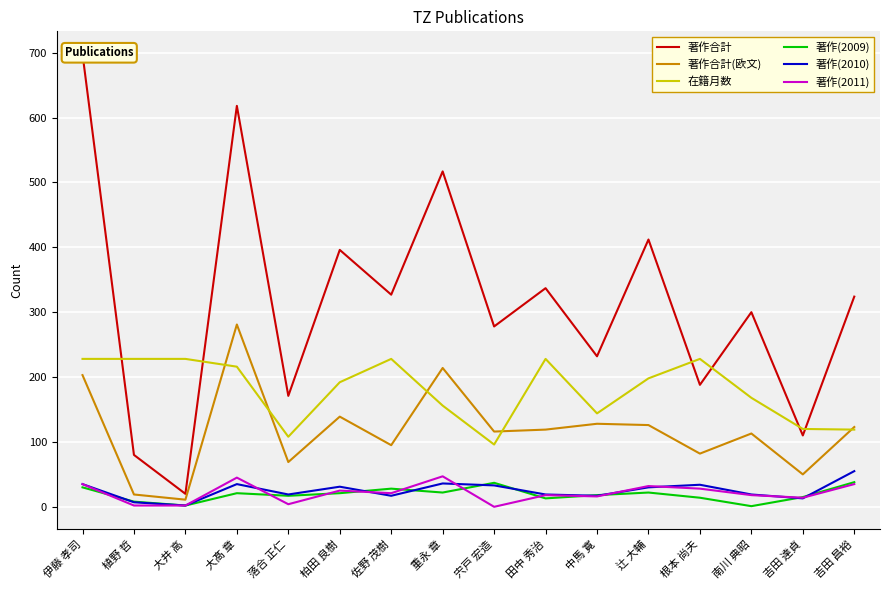

What is the difference between the maximum and second lowest values in the 在籍月数 series?

120